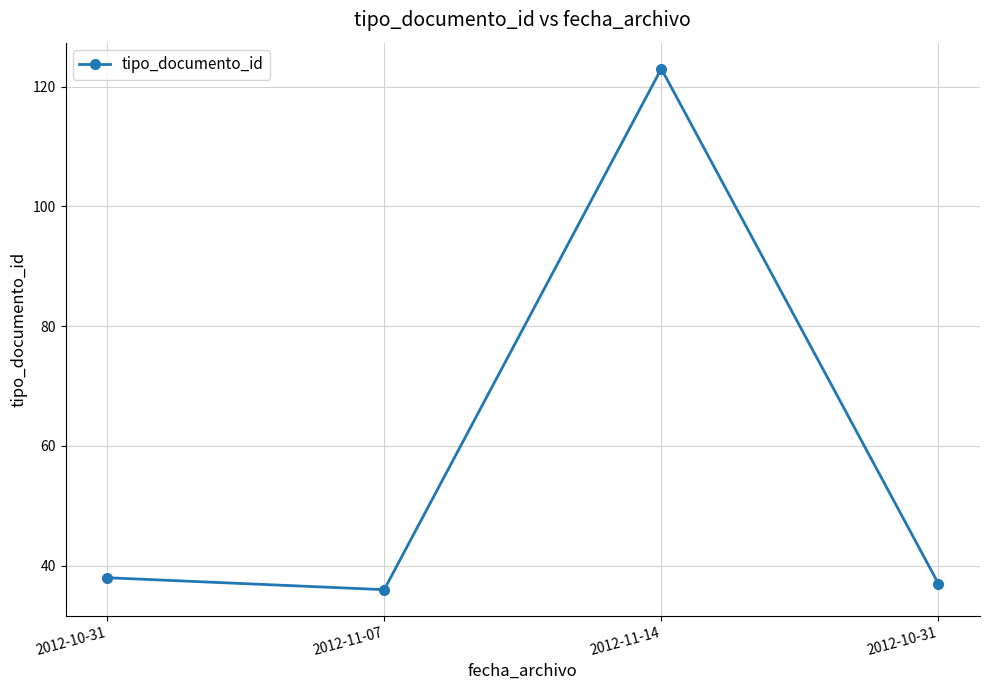

What is the smallest value displayed?

36